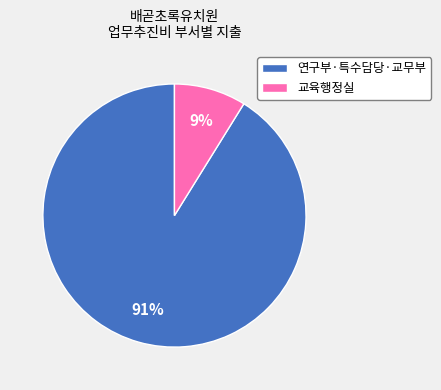

To the nearest percent, what is the difference between the largest and smallest slice percentages?

82%